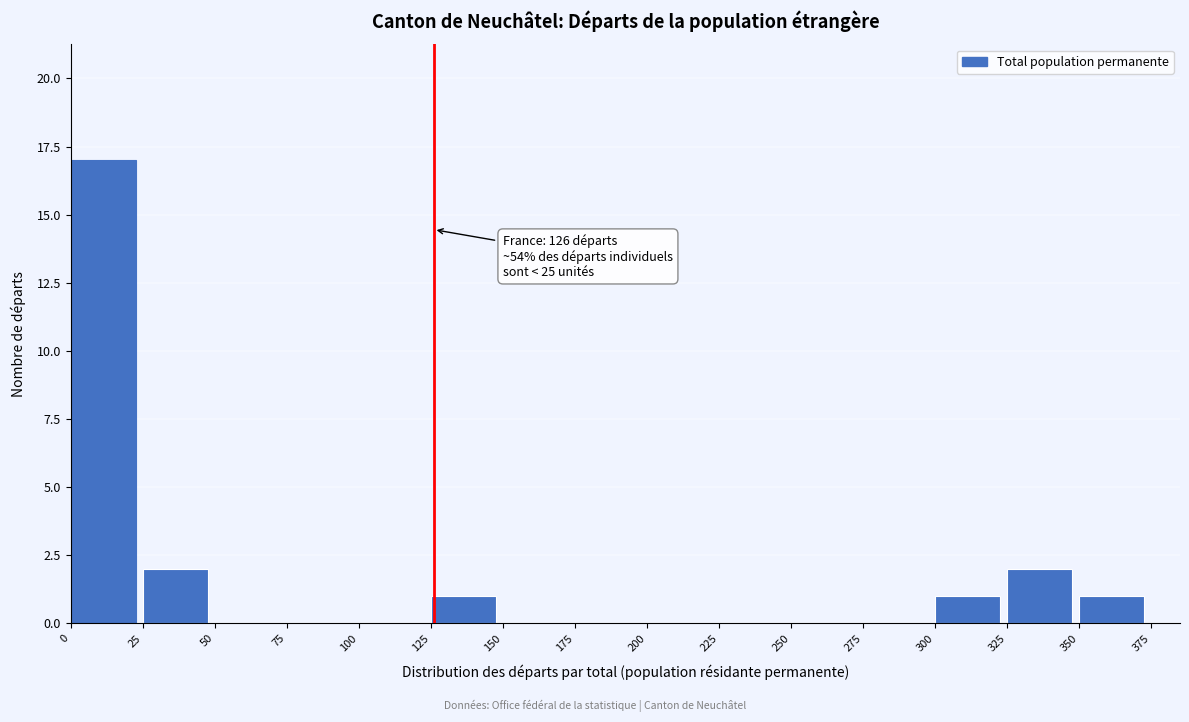

Over which range of the x-axis is the bar tallest?

0 to 25